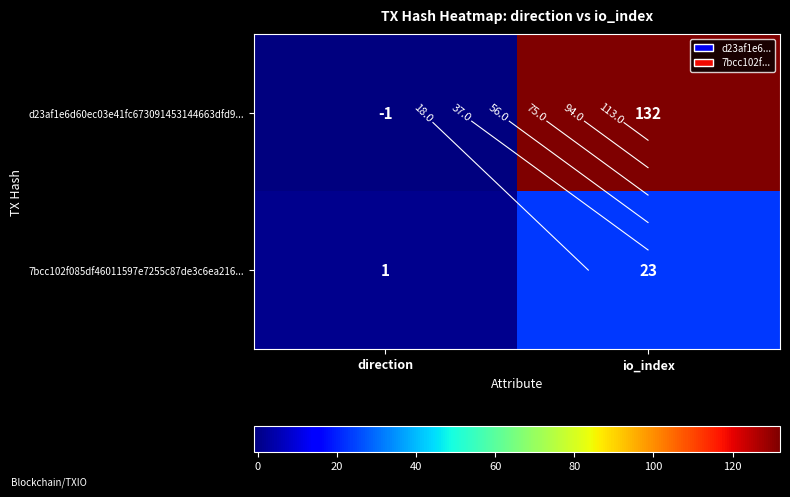

What is the sum of all d23af1e6d60ec03e41fc673091453144663dfd9... values?

131